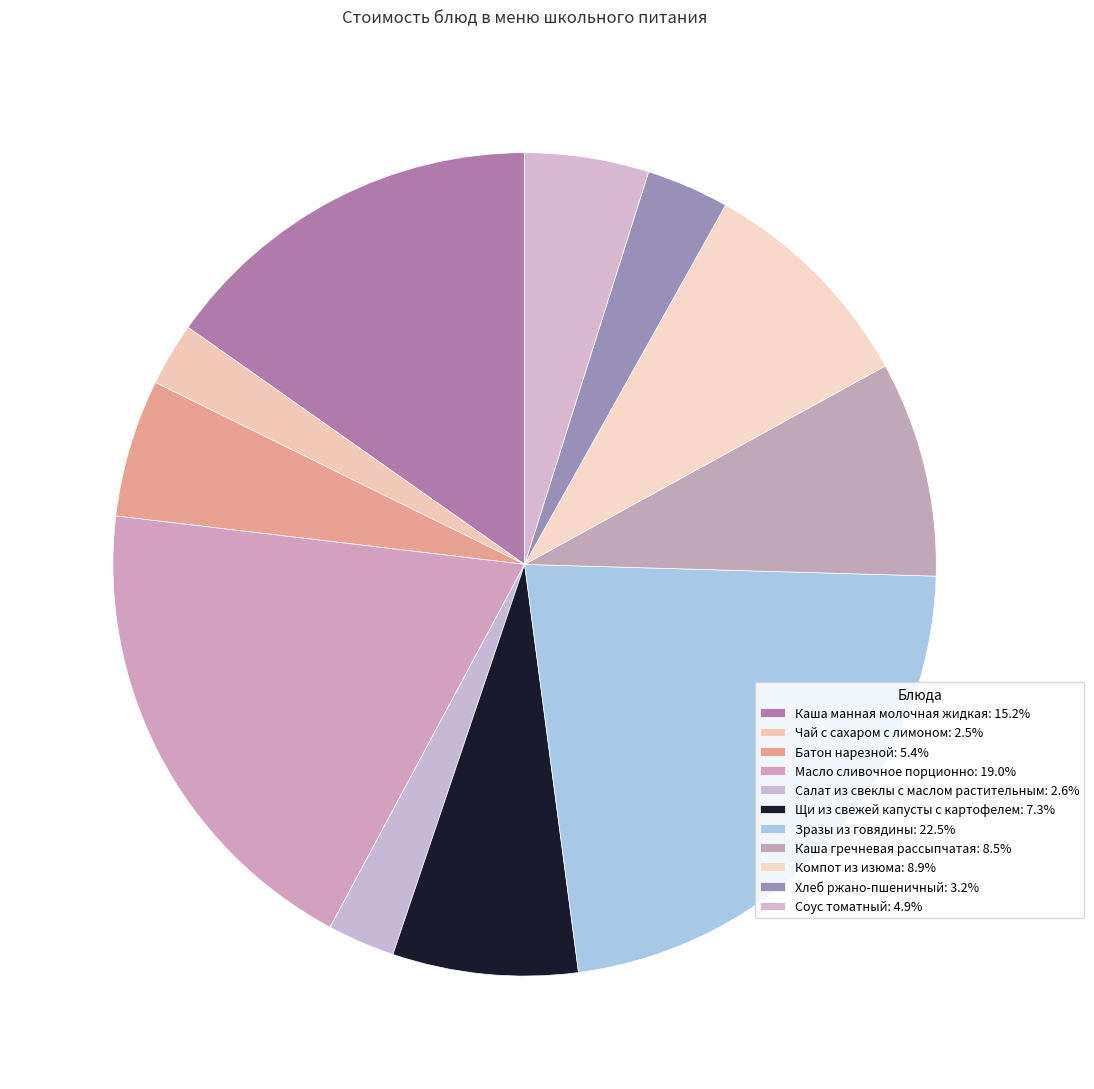

To the nearest percent, what is the difference between the largest and smallest slice percentages?

20%